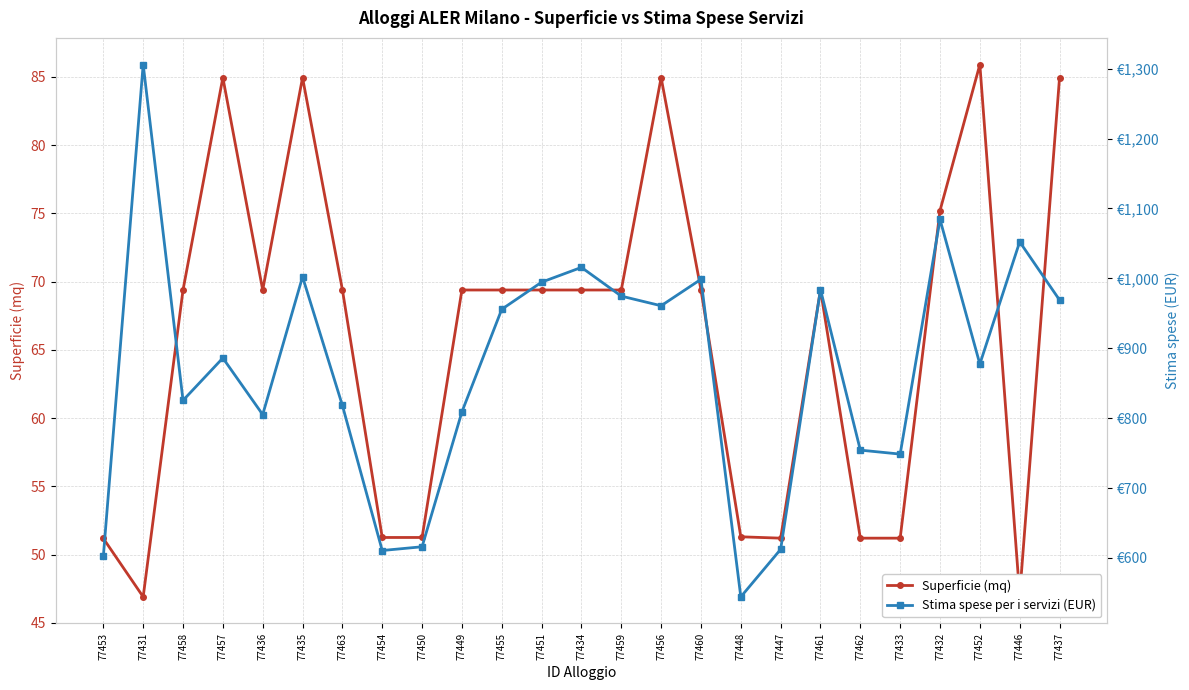

Is this an area chart (filled region under the line)?

No